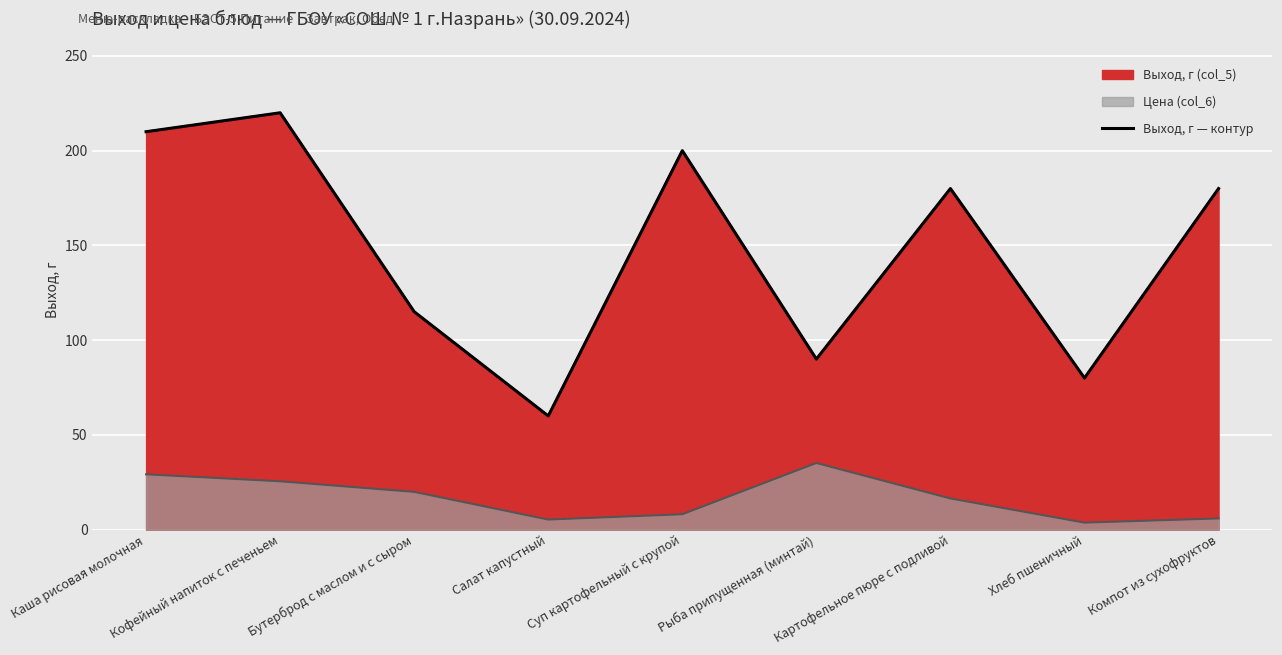

What is the label of the 3rd point from the left?

Бутерброд с маслом и с сыром